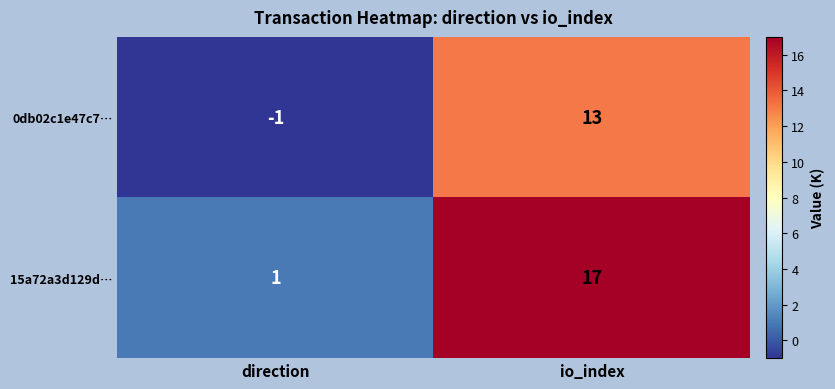

Reading left to right, extract all data points from this chart.

0db02c1e47c7…: -1	13
15a72a3d129d…: 1	17